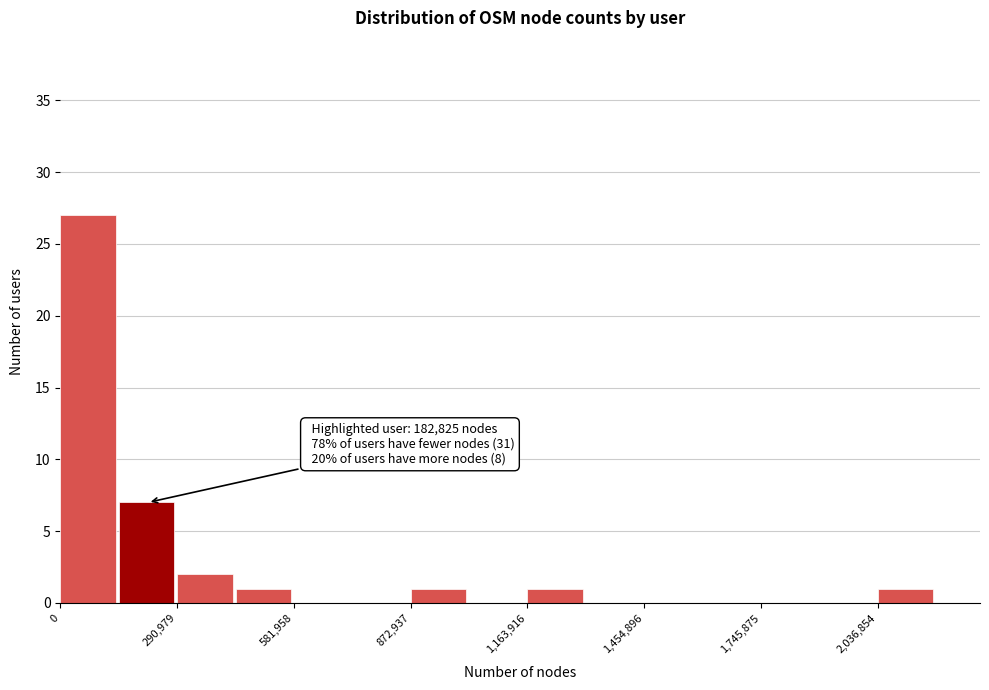

Read against the x-axis, roughly where is the centre of the tallest bar?

50000